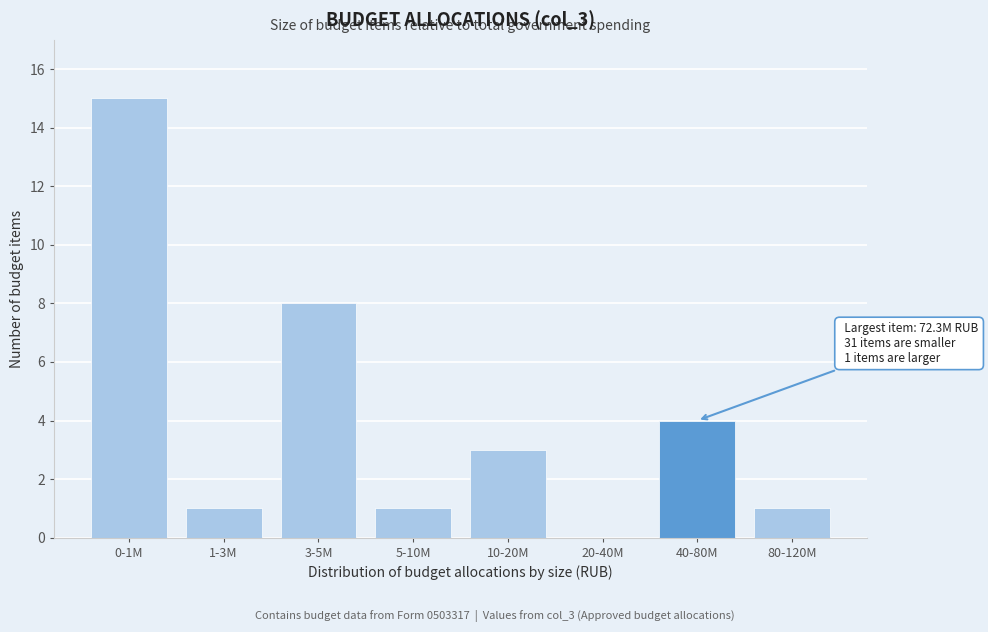

Reading left to right, transcribe all the data shown in this chart.

0-1M=15	1-3M=1	3-5M=8	5-10M=1	10-20M=3	20-40M=0	40-80M=4	80-120M=1